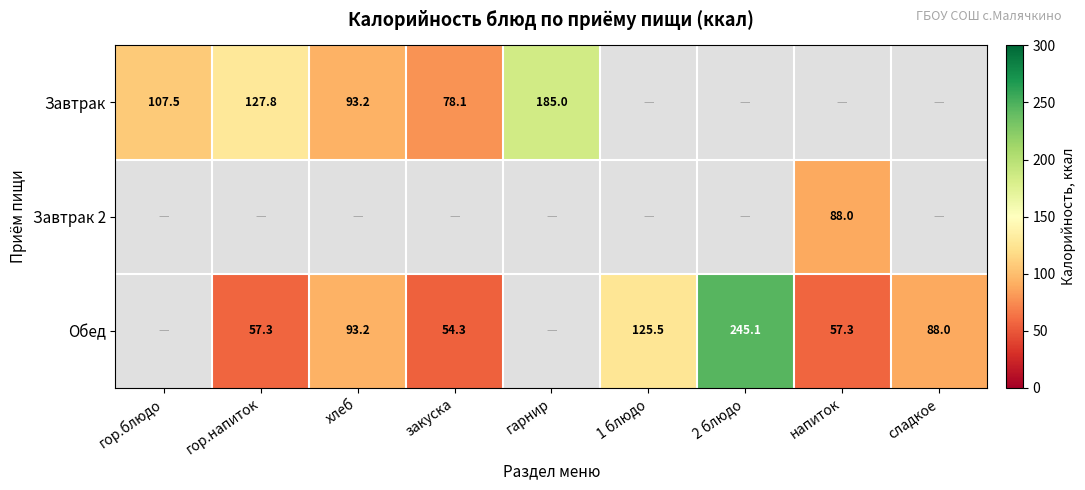

Between хлеб and гор.блюдо, which is larger?

гор.блюдо